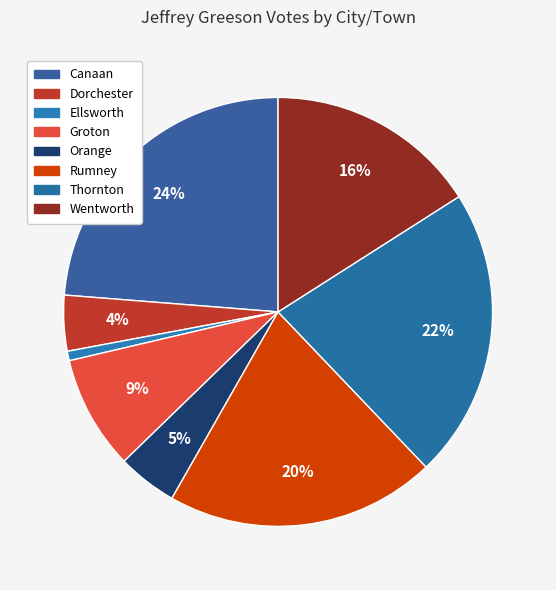

Approximately how many times larger is the value at Dorchester compared to Rumney?

0.2